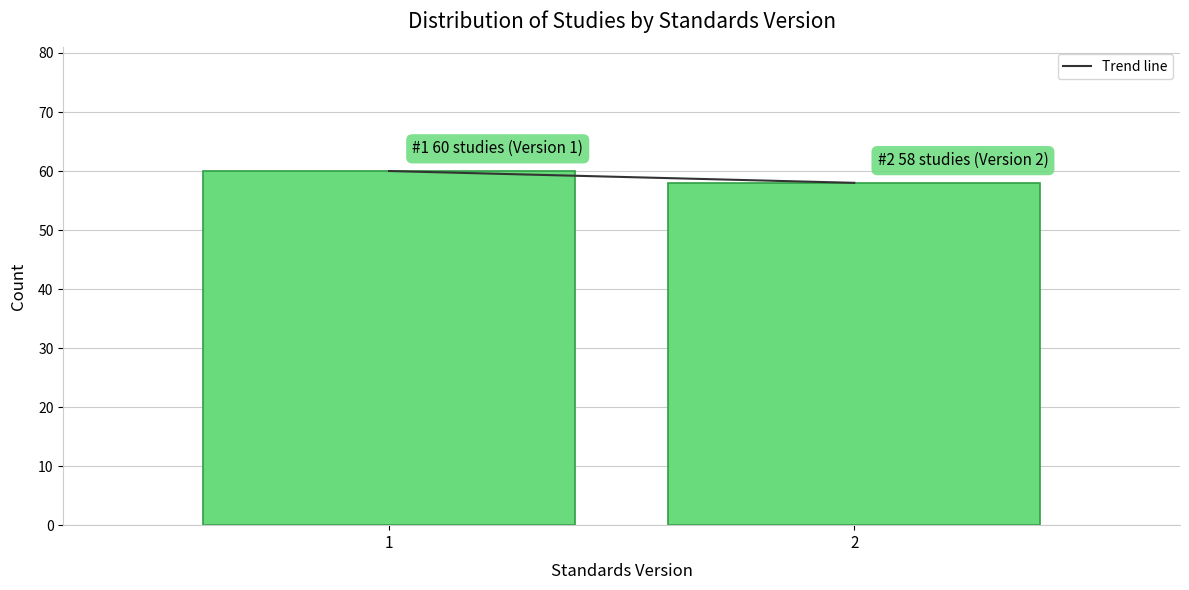

Reading left to right, extract all data points from this chart.

1=60	2=58